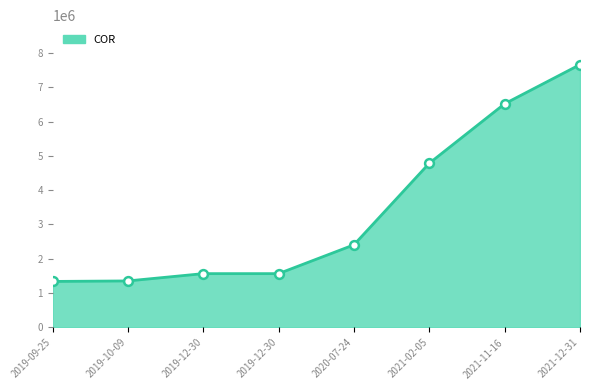

How many categories are shown in the chart?

8